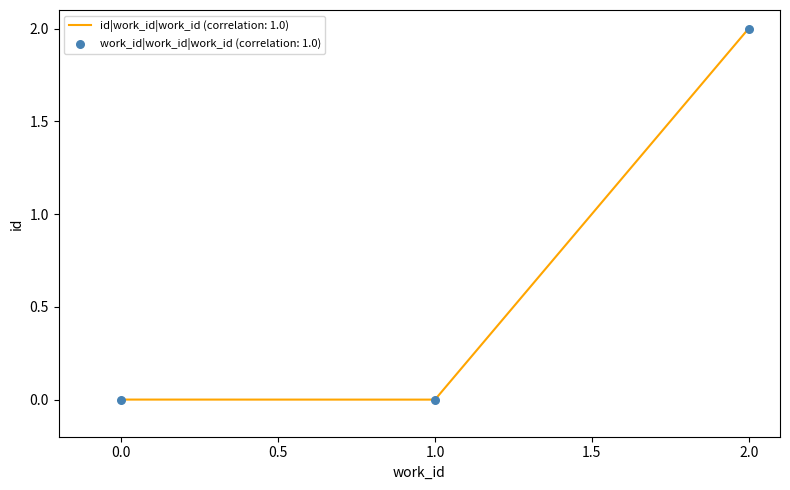

What is the difference between the maximum and minimum values?

2.0